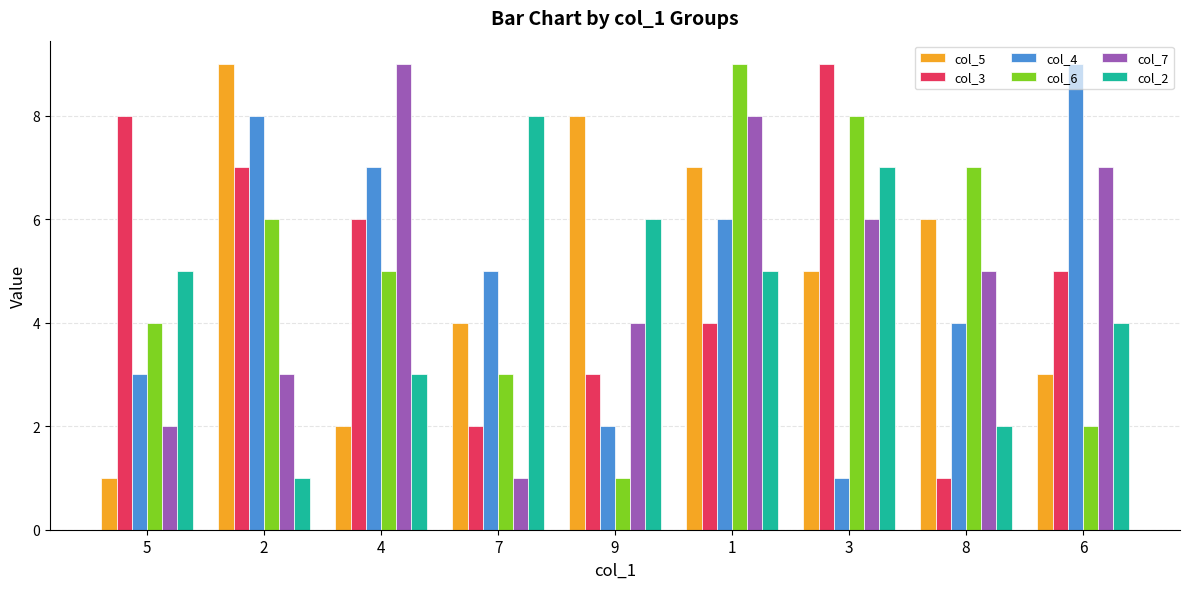

Reading left to right, extract all data points from this chart.

col_5: 5=1	2=9	4=2	7=4	9=8	1=7	3=5	8=6	6=3
col_3: 5=8	2=7	4=6	7=2	9=3	1=4	3=9	8=1	6=5
col_4: 5=3	2=8	4=7	7=5	9=2	1=6	3=1	8=4	6=9
col_6: 5=4	2=6	4=5	7=3	9=1	1=9	3=8	8=7	6=2
col_7: 5=2	2=3	4=9	7=1	9=4	1=8	3=6	8=5	6=7
col_2: 5=5	2=1	4=3	7=8	9=6	1=5	3=7	8=2	6=4